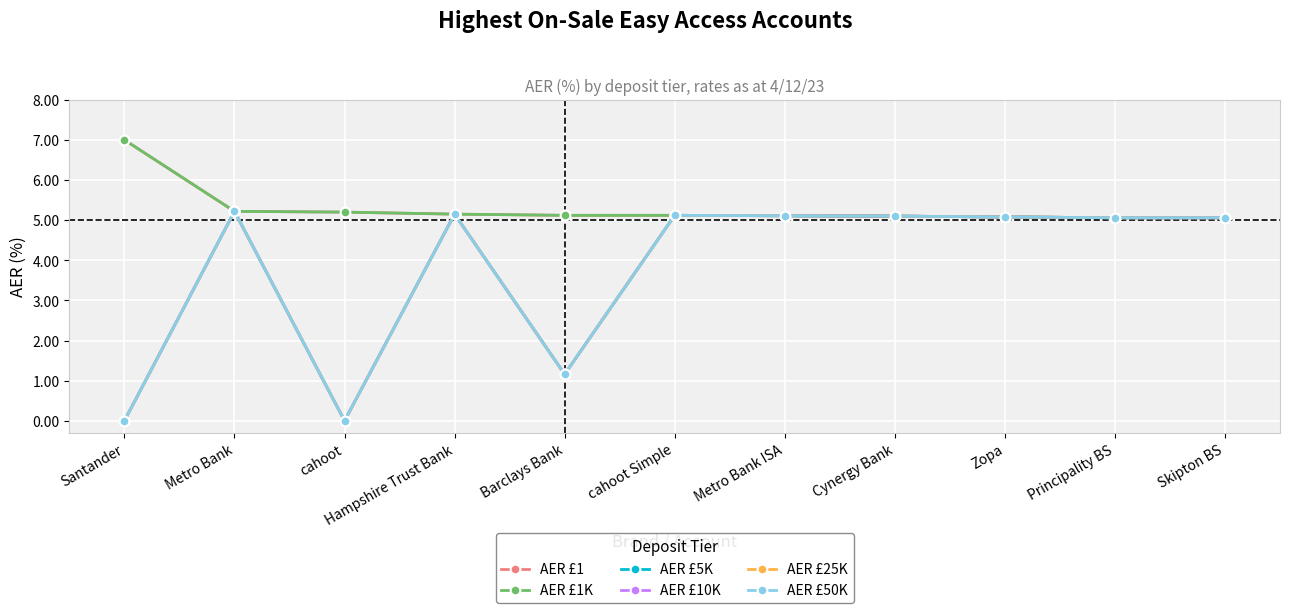

True or false: AER £1K and AER £50K cross at least once.

False